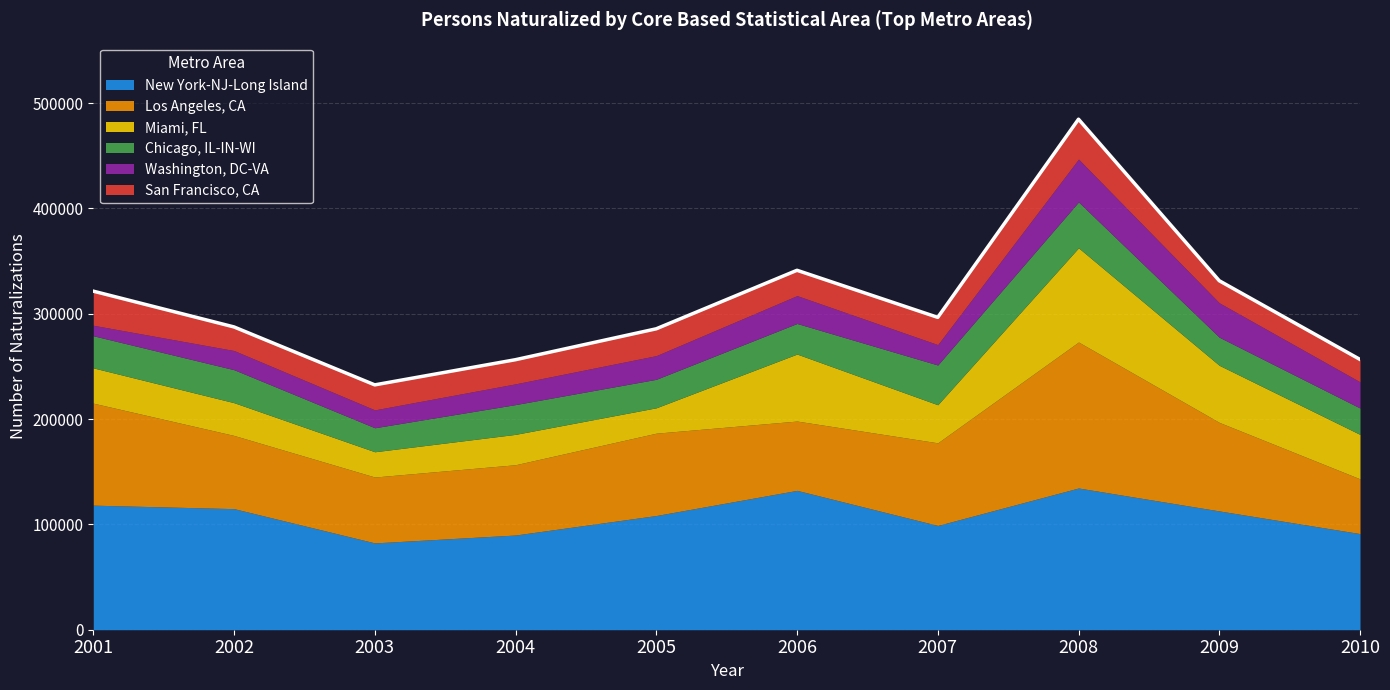

What is the difference between the second highest and minimum values in the Miami, FL series?

39626